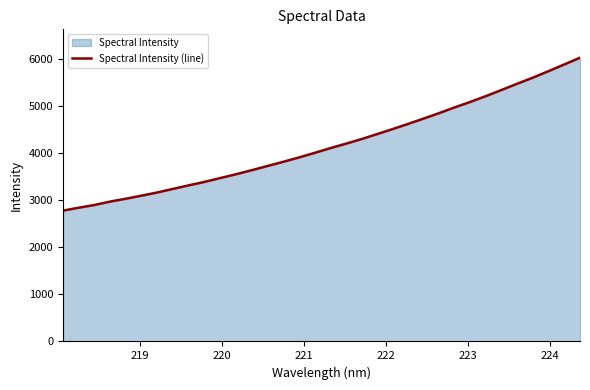

What is the difference between the maximum and minimum values?

3246.9